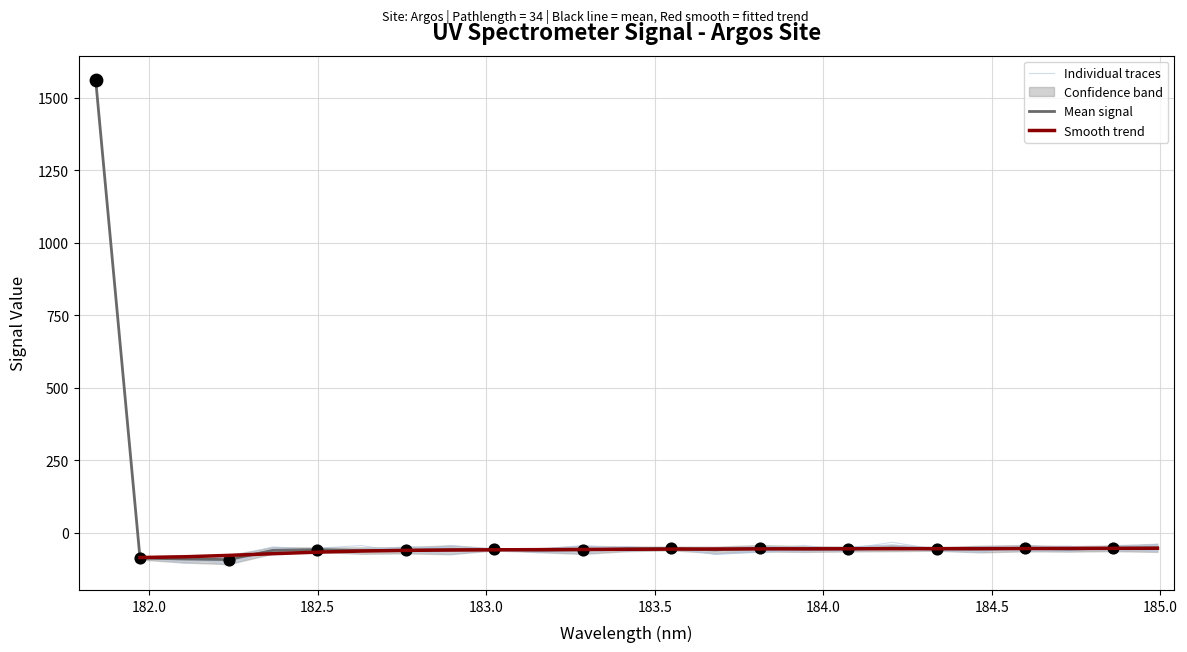

Which series has the widest spread of Y values?

Individual traces